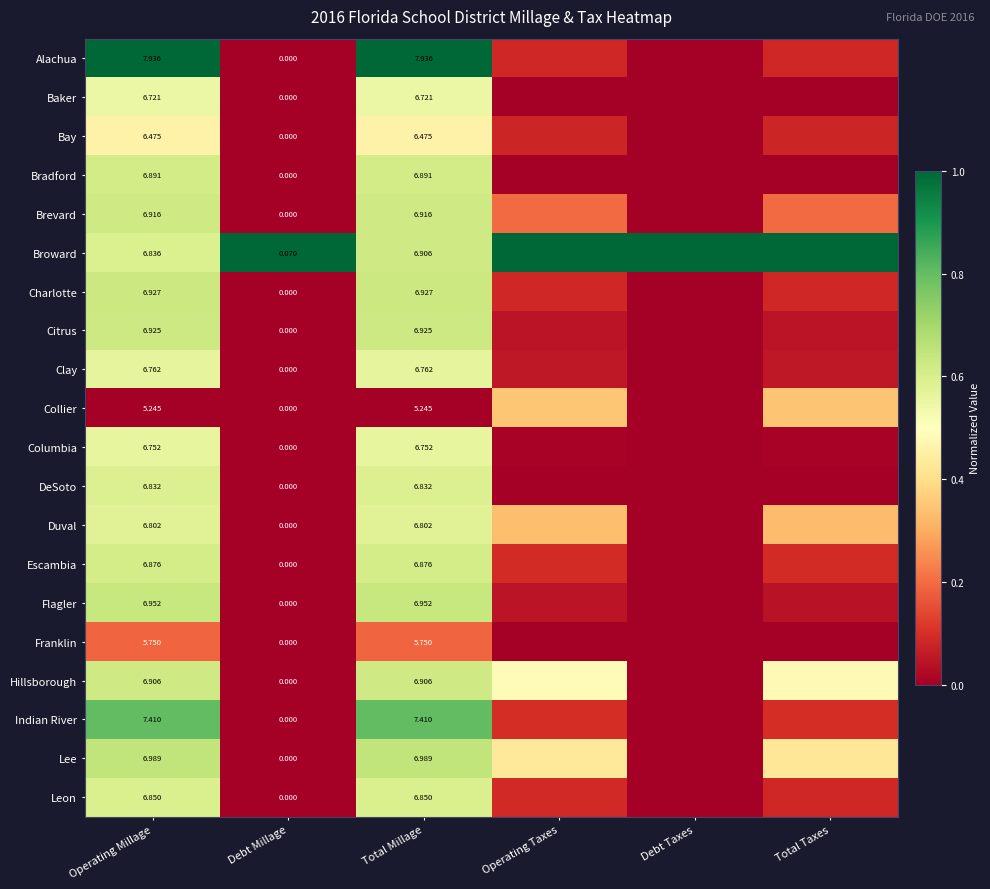

Is the value of Lee at Debt Taxes greater than the value of Clay at Operating Taxes?

No